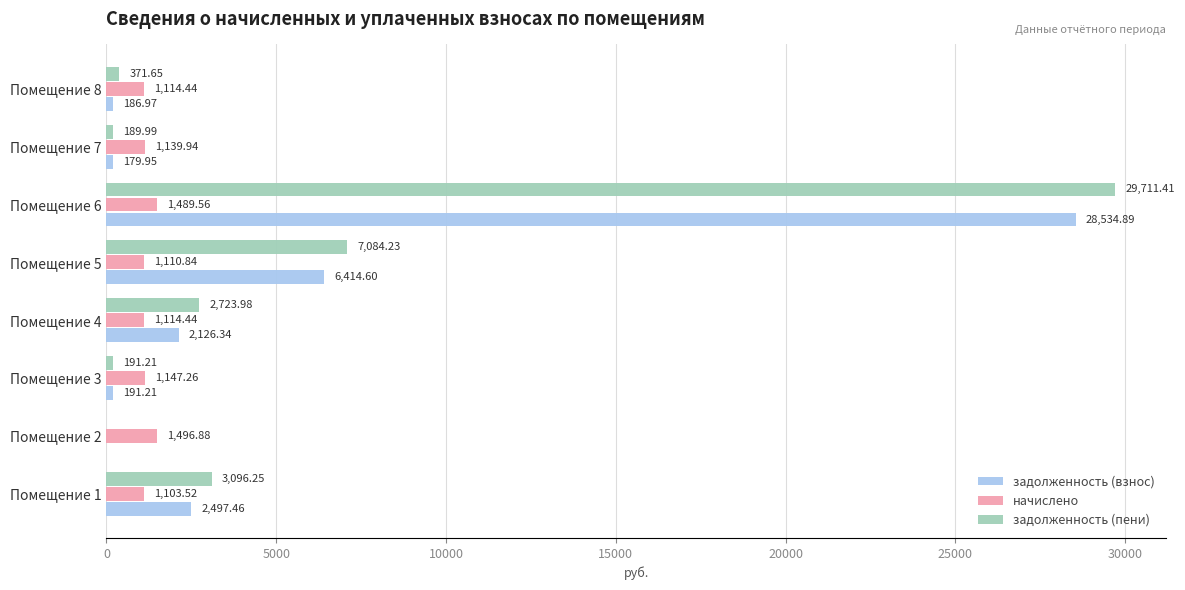

How many categories are shown in the chart?

8